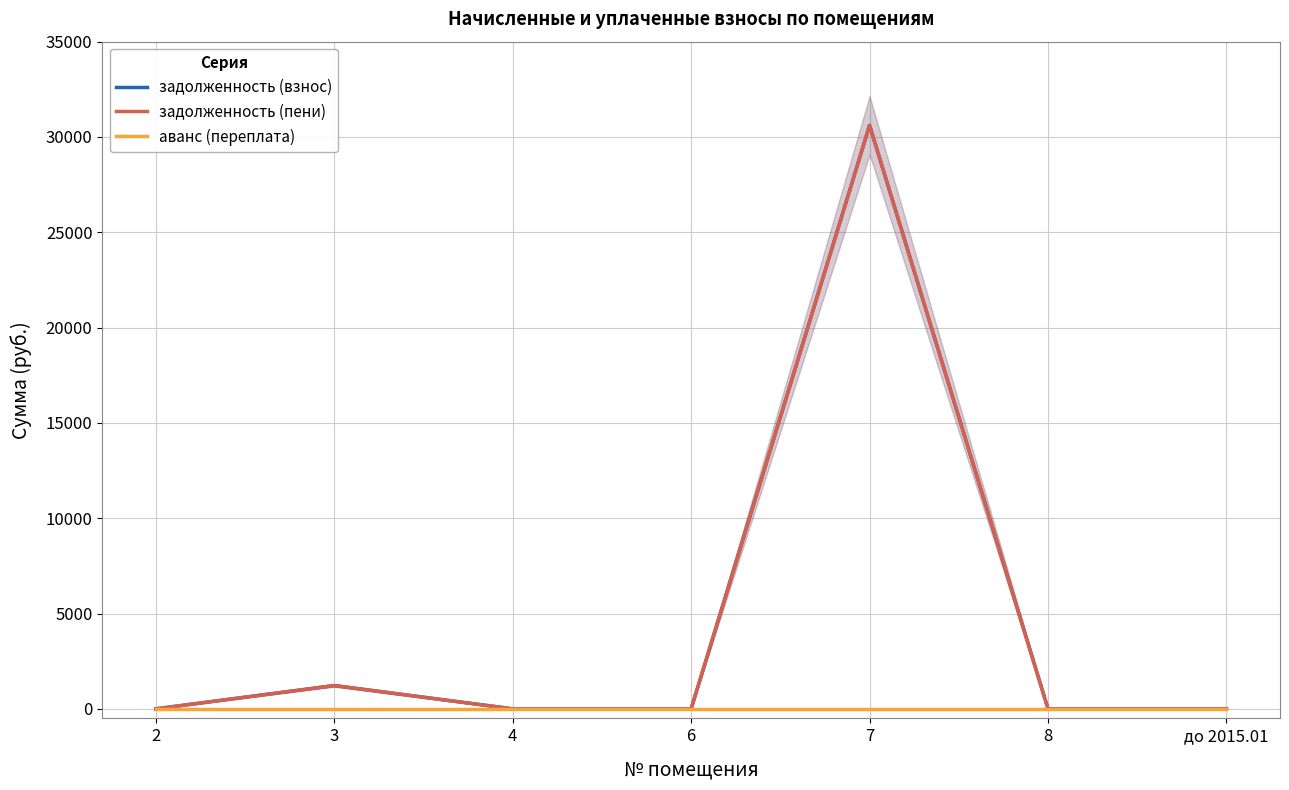

Which category has the lowest value in the задолженность (пени) series?

2